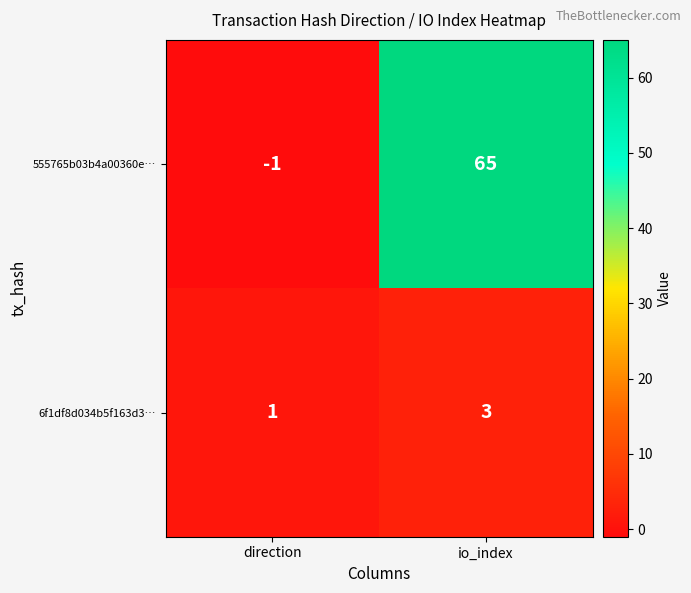

At which label is 6f1df8d034b5f163d3… closest to 2?

direction